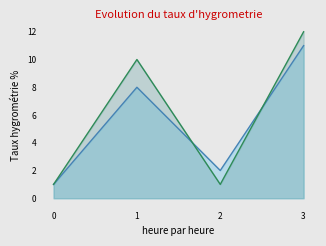

How many data points in 31/12/2018 are above 10?

1